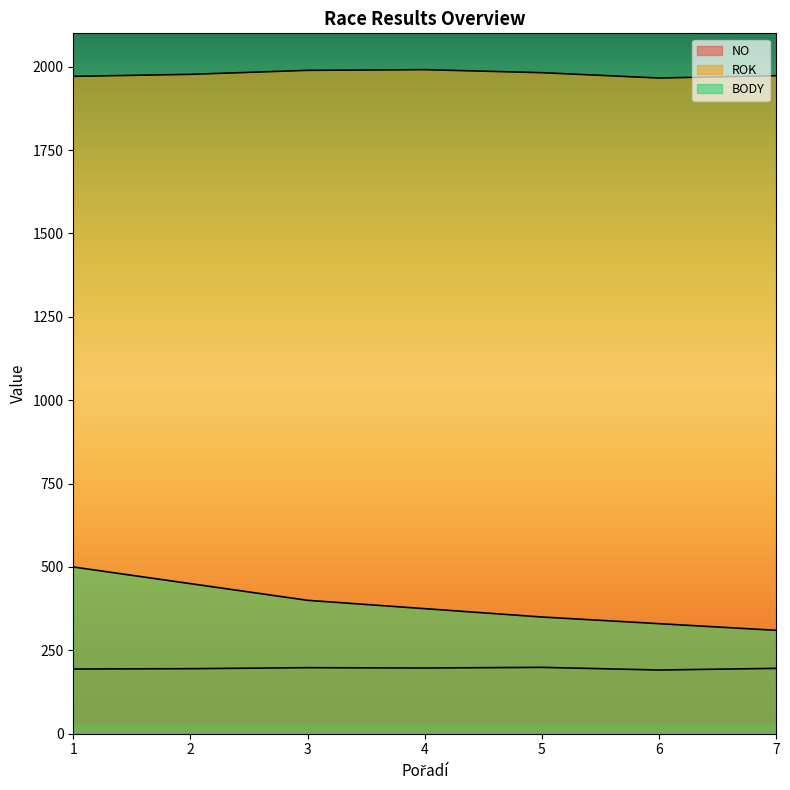

How many data points in BODY are above 375?

3